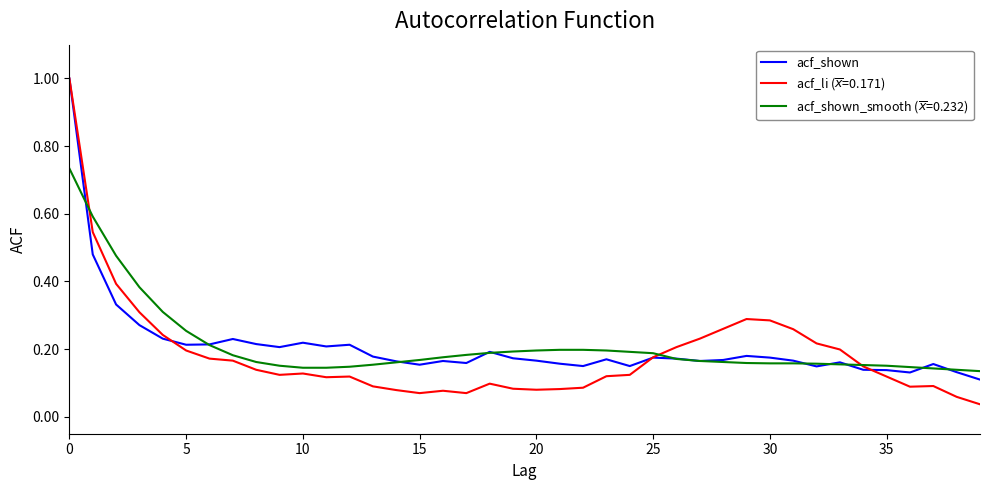

What is the maximum value shown in the chart?

1.0